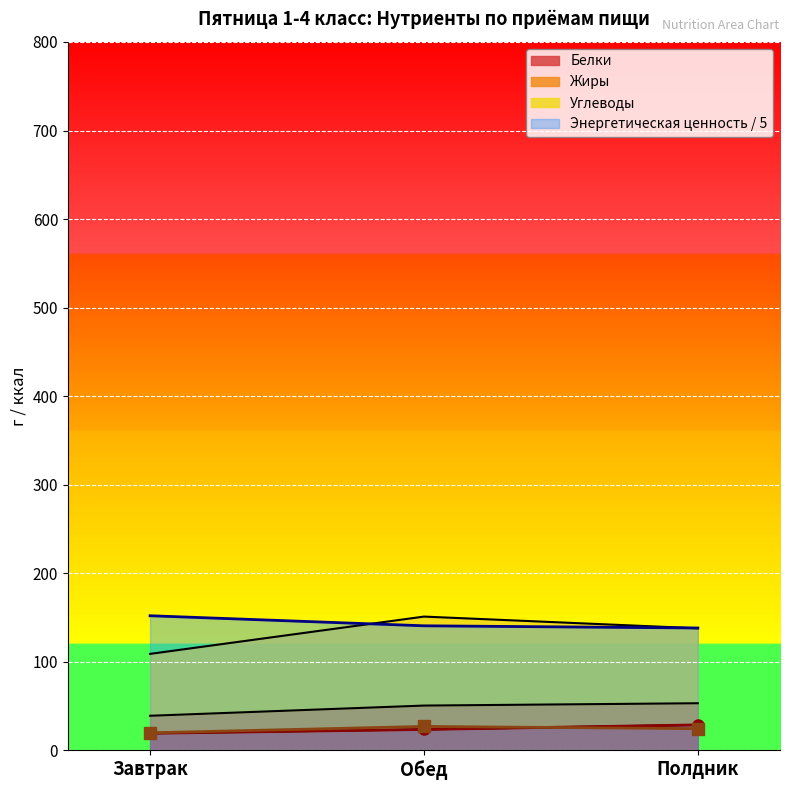

How many lines are shown in the chart?

4